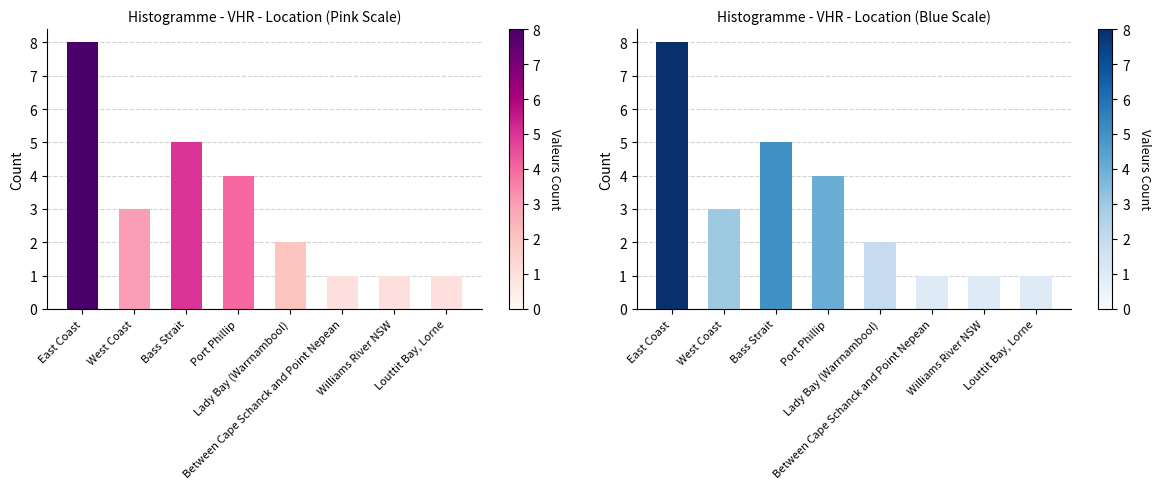

The value at Bass Strait is 5. True or false?

True